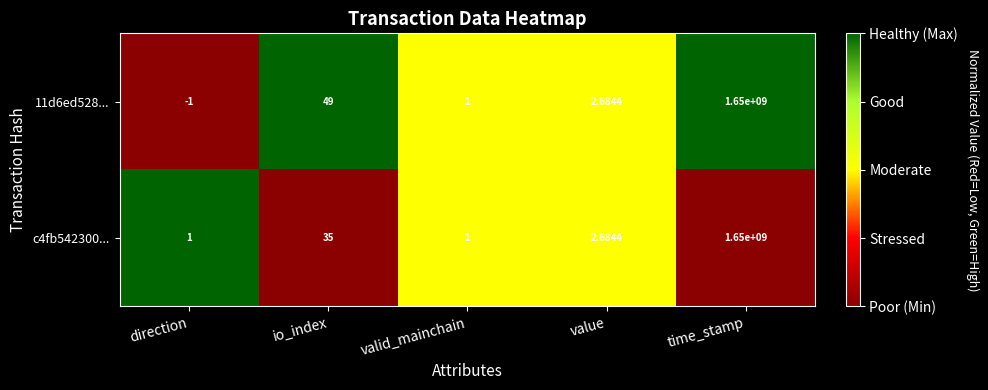

List the labels in order of 11d6ed528... value, smallest first.

direction, valid_mainchain, value, io_index, time_stamp